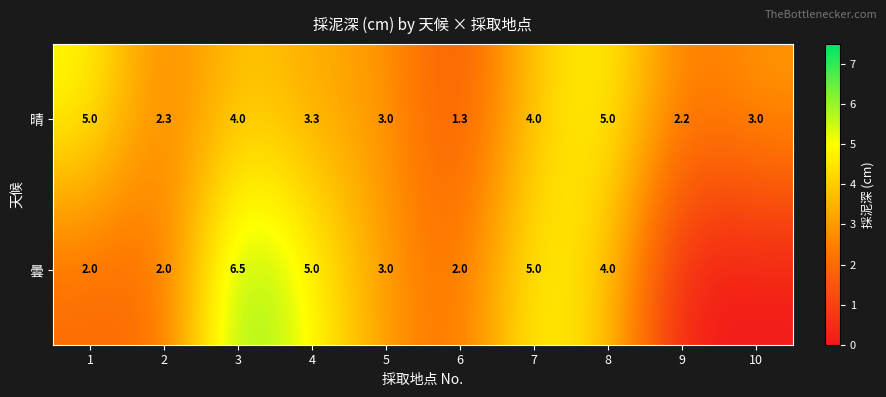

What value does the 晴 series have at 9?

2.2